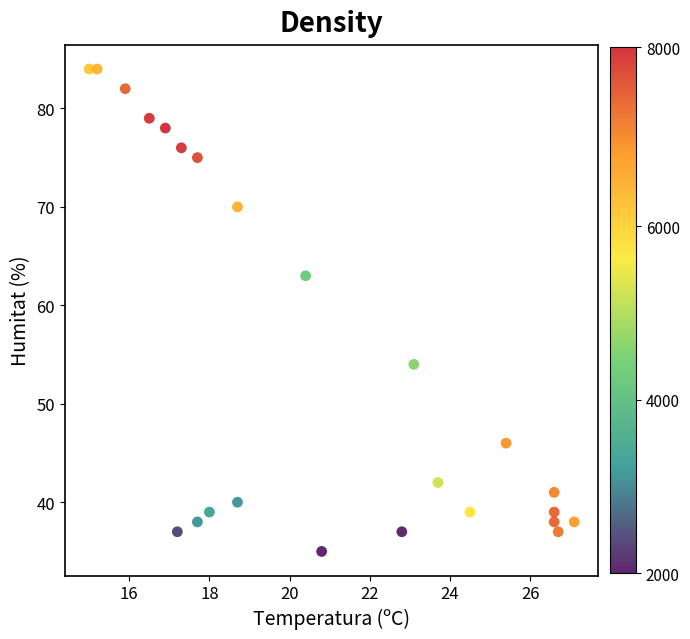

What Y value in the scatter plot is closest to 59?

63